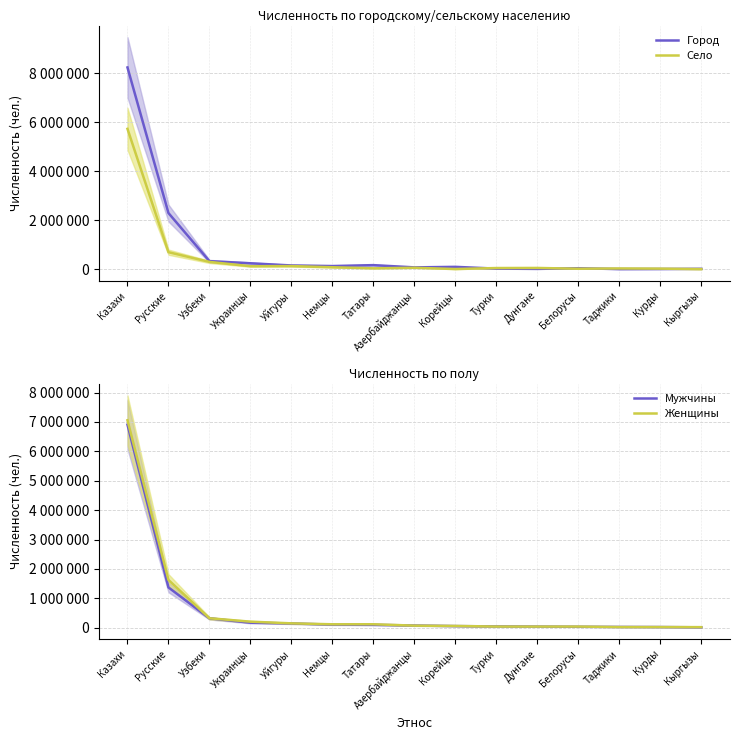

The Город series shows 250382 at Украинцы. True or false?

True